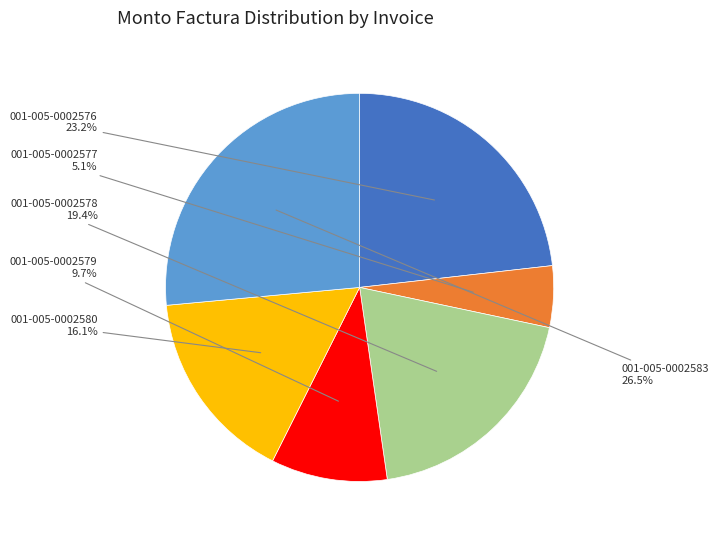

Do 001-005-0002583 and 001-005-0002576 together represent more than half of the pie?

No